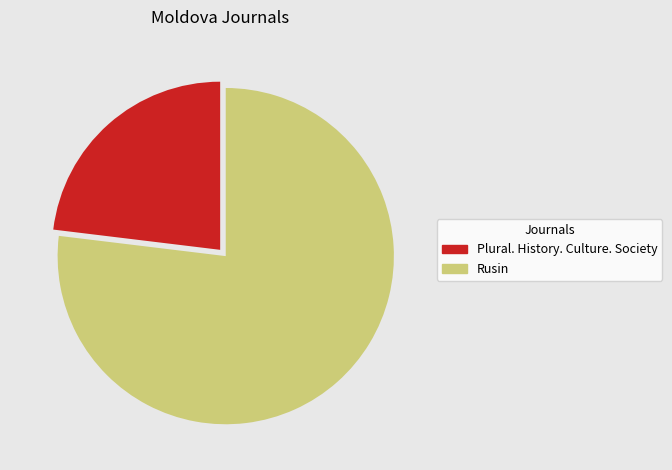

How many segments does this pie chart have?

2